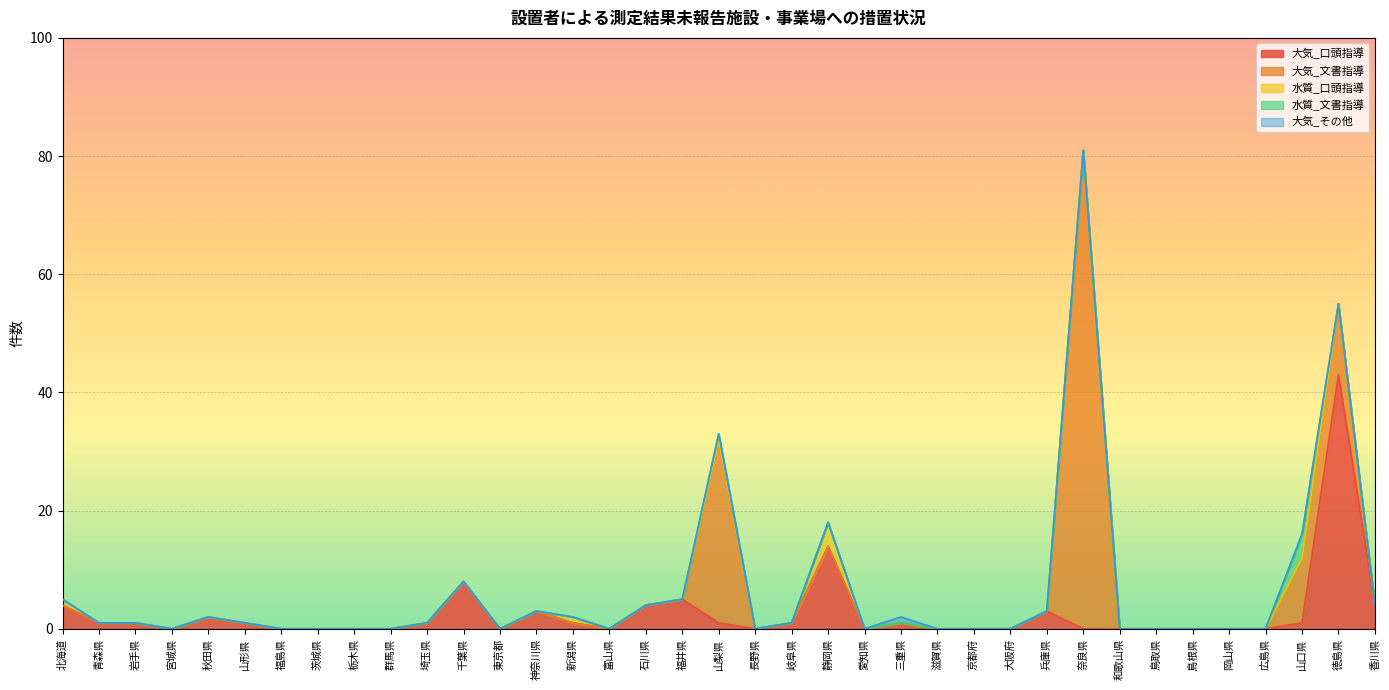

How many interior local peaks does the 水質_文書指導 series have?

2